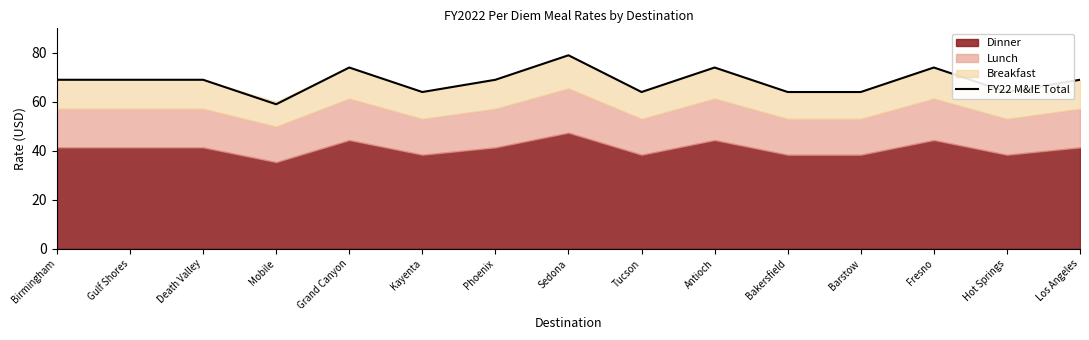

What is the maximum value shown in the chart?

79